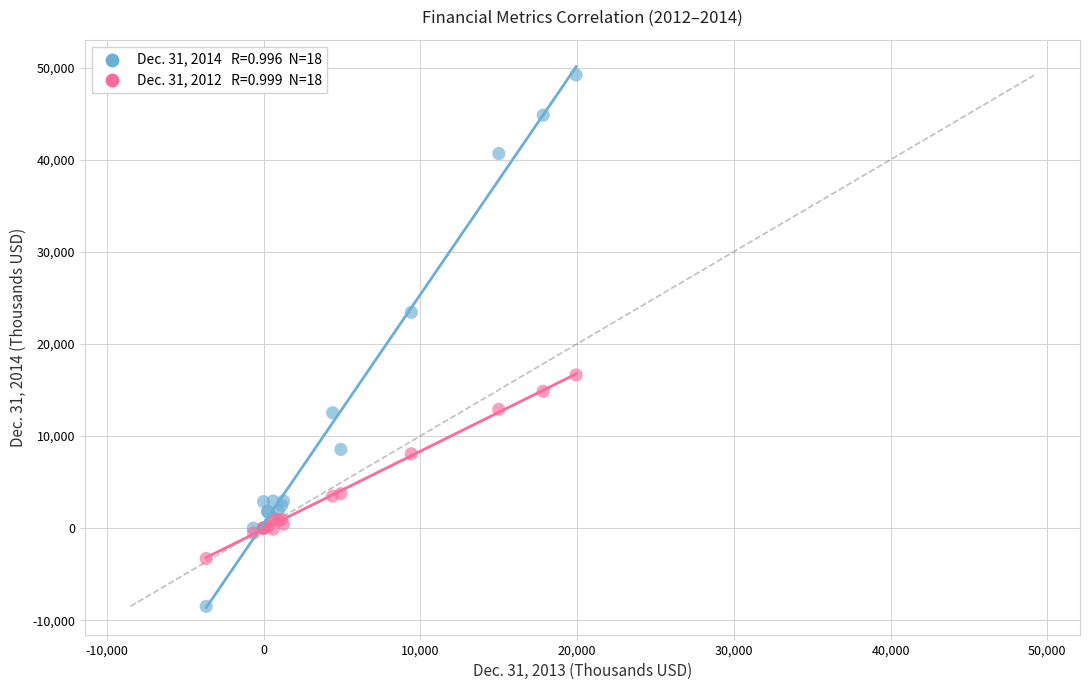

Across all series, what Y value is closest to 20353?

23427